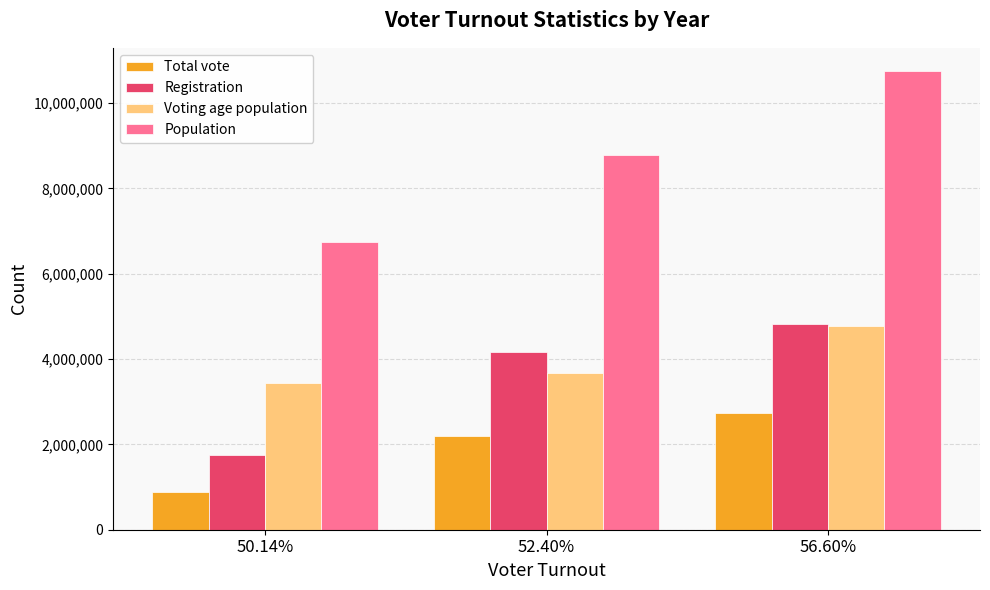

Reading left to right, extract all data points from this chart.

Total vote: 881346	2185646	2734280
Registration: 1757879	4171169	4830885
Voting age population: 3437910	3666595	4774767
Population: 6741000	8796000	10758945